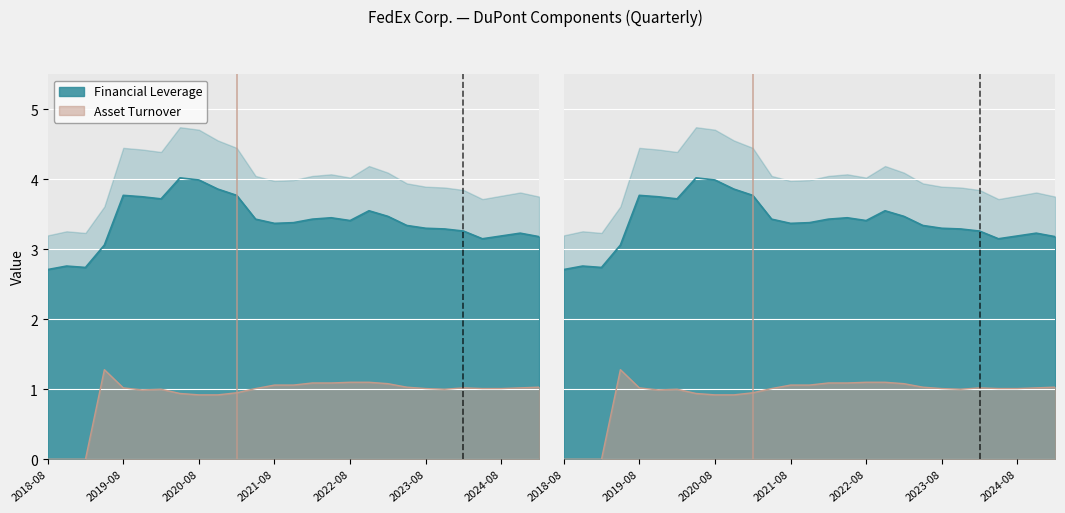

How many categories are shown in the chart?

27